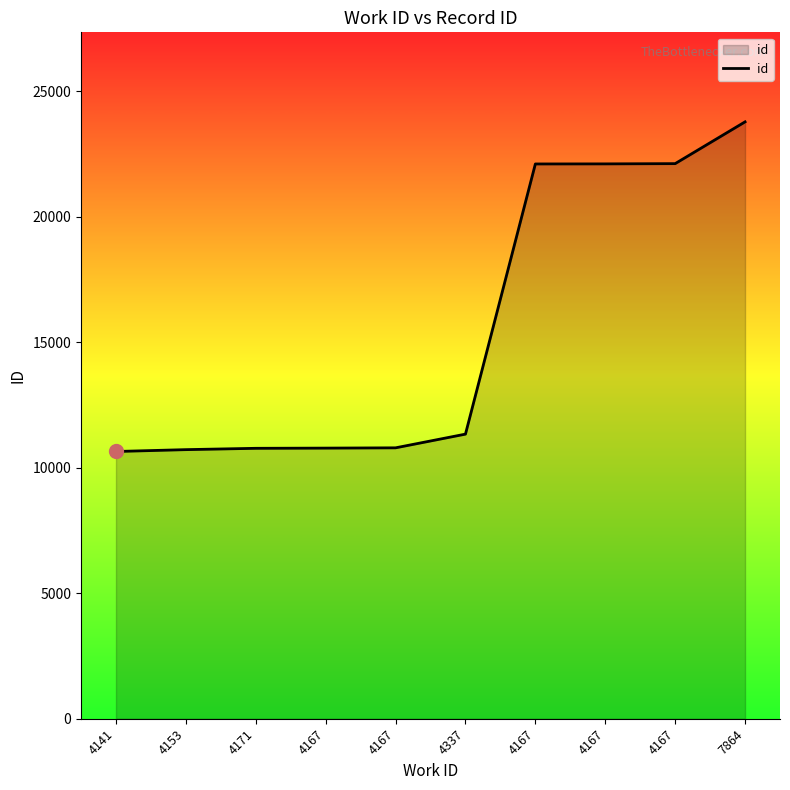

Between 4171 and 4167, which is larger?

4167